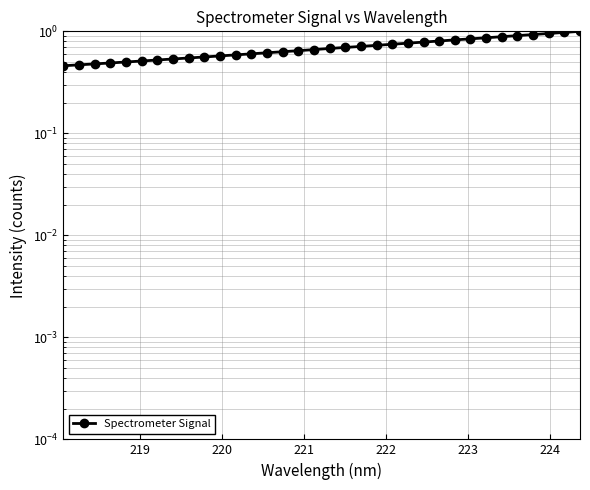

Is this an area chart (filled region under the line)?

No